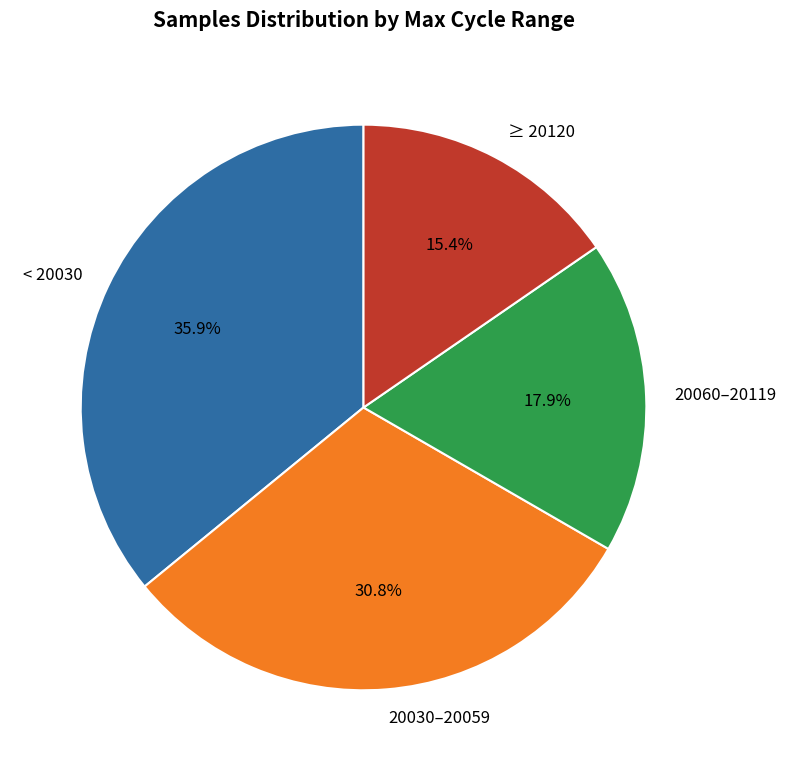

What portion of the pie excludes 20060–20119?

82.1%